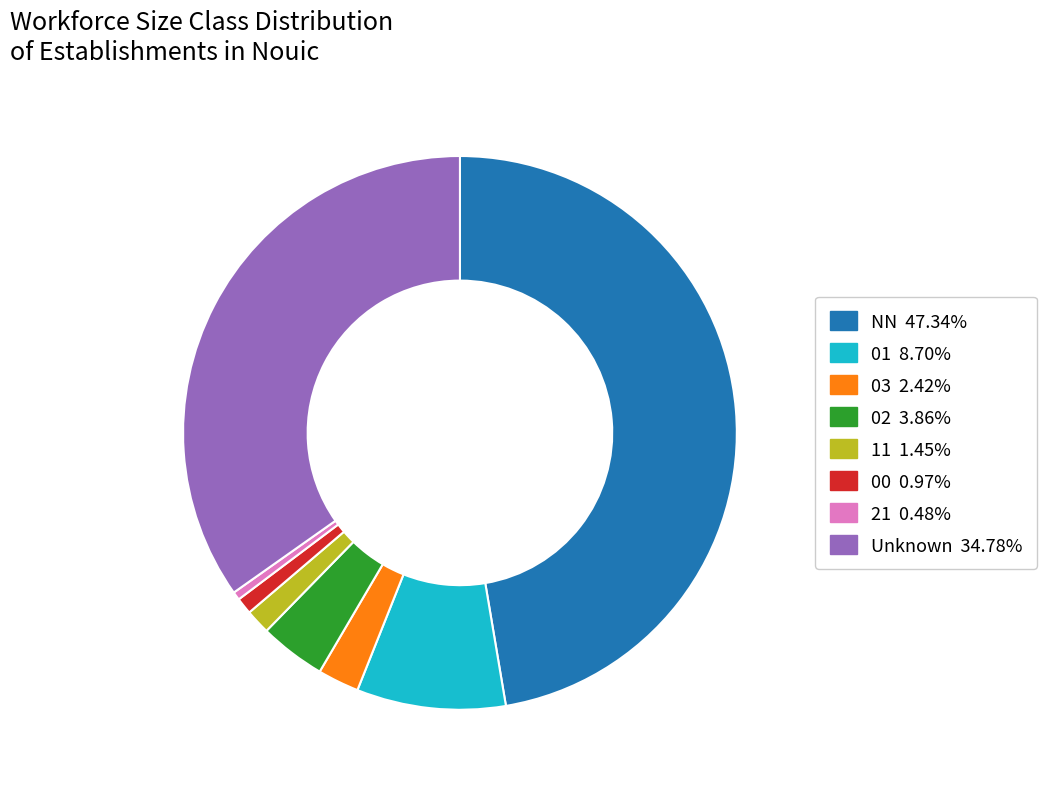

Does any single category account for the majority?

No